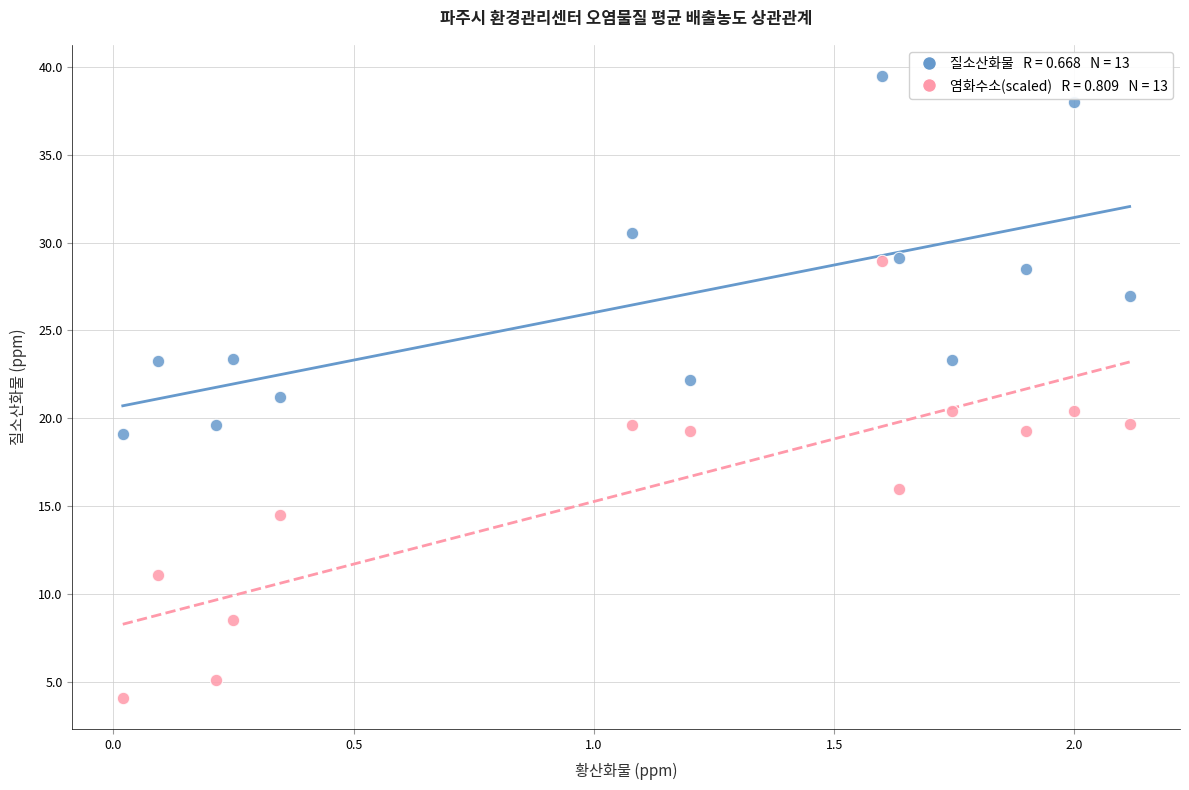

Across all data points, what is the range of Y values (max minus min)?

35.4